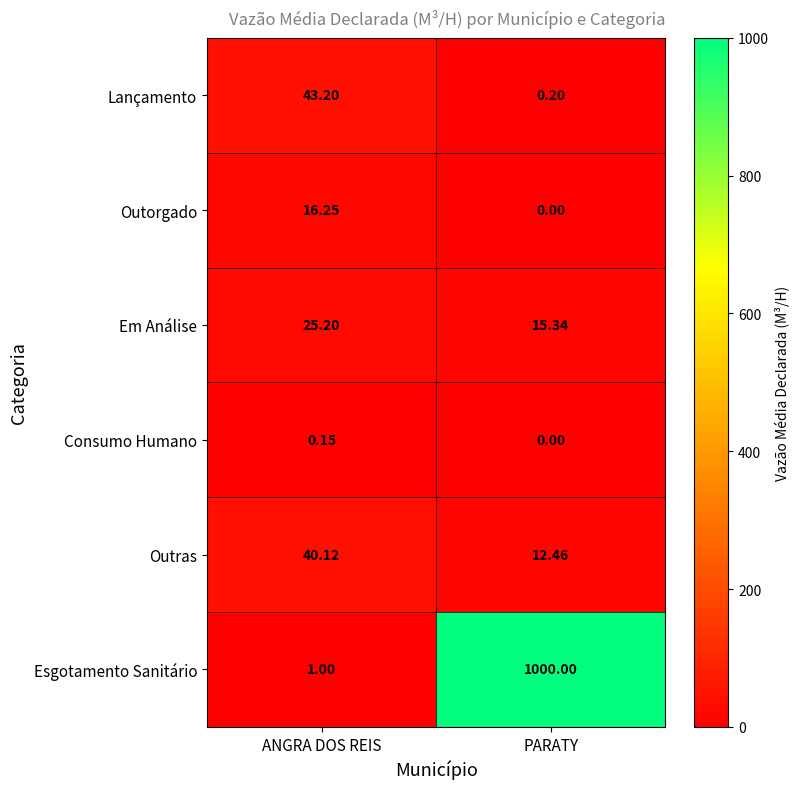

List the series in order of their peak value, highest first.

Esgotamento Sanitário, Lançamento, Outras, Em Análise, Outorgado, Consumo Humano